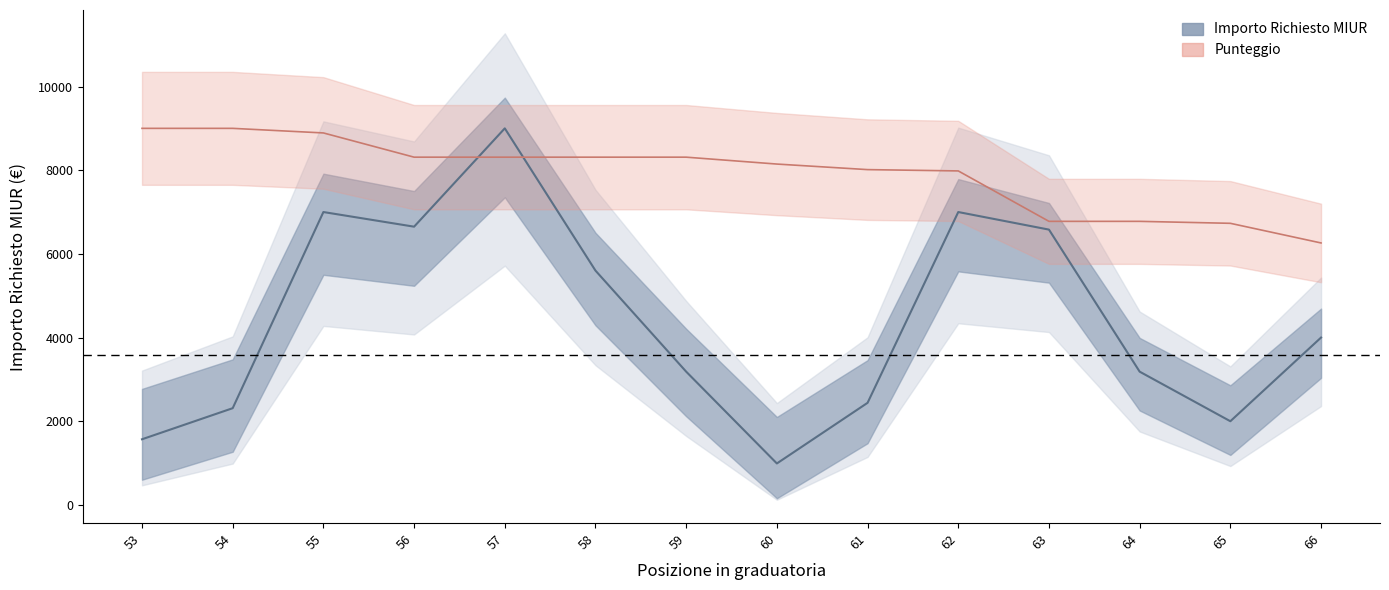

What are all the series names shown in the legend?

Importo Richiesto MIUR, Punteggio